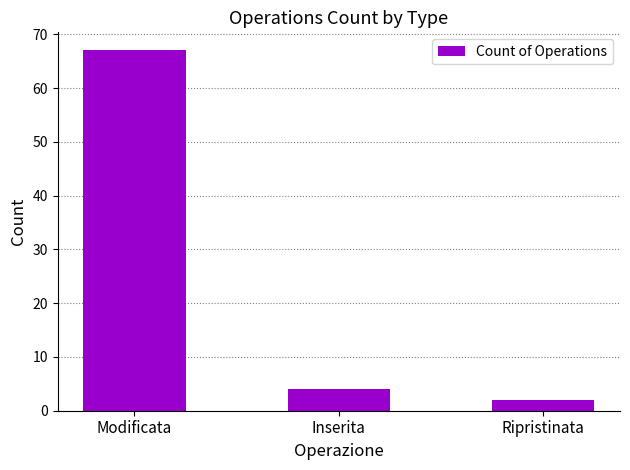

List the labels in order of value, smallest first.

Ripristinata, Inserita, Modificata